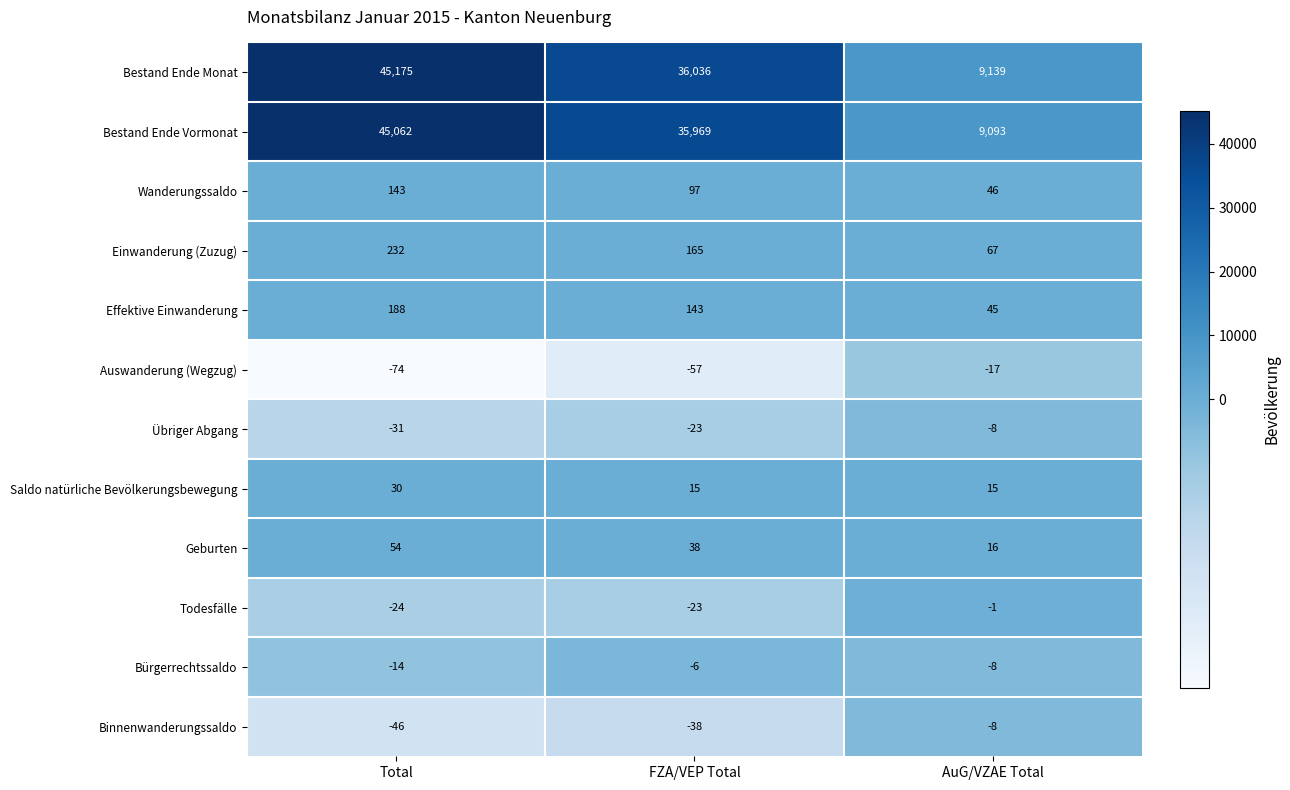

What is the difference between the highest and lowest values at AuG/VZAE Total?

9156